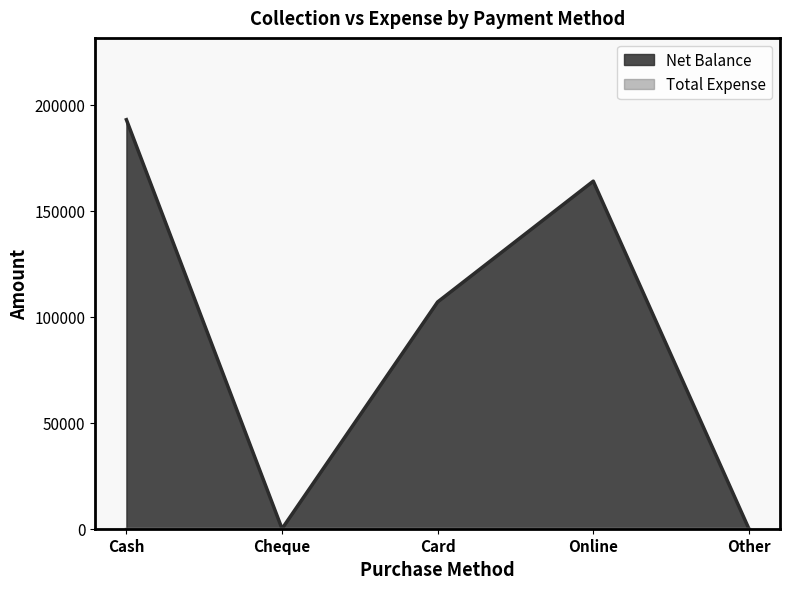

The value at Other is 114037. True or false?

False